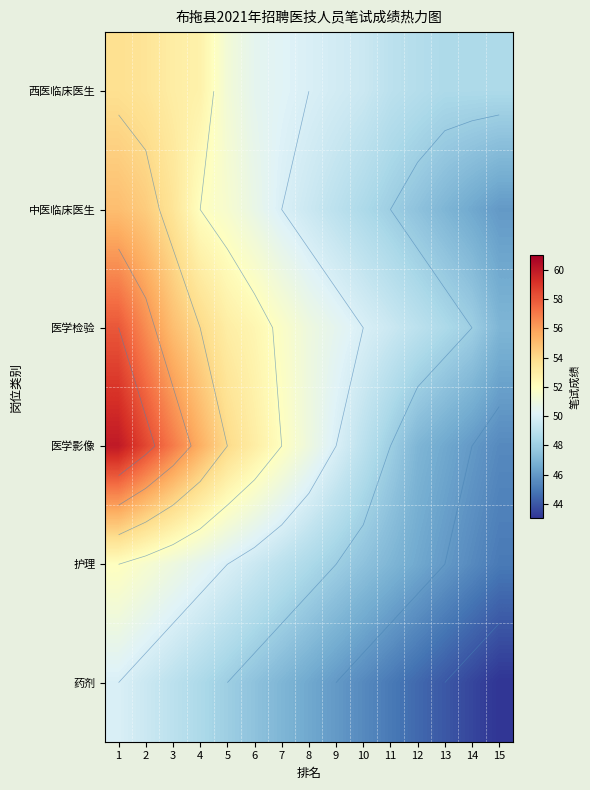

What is the difference between the maximum and minimum values in the 护理 series?

7.0